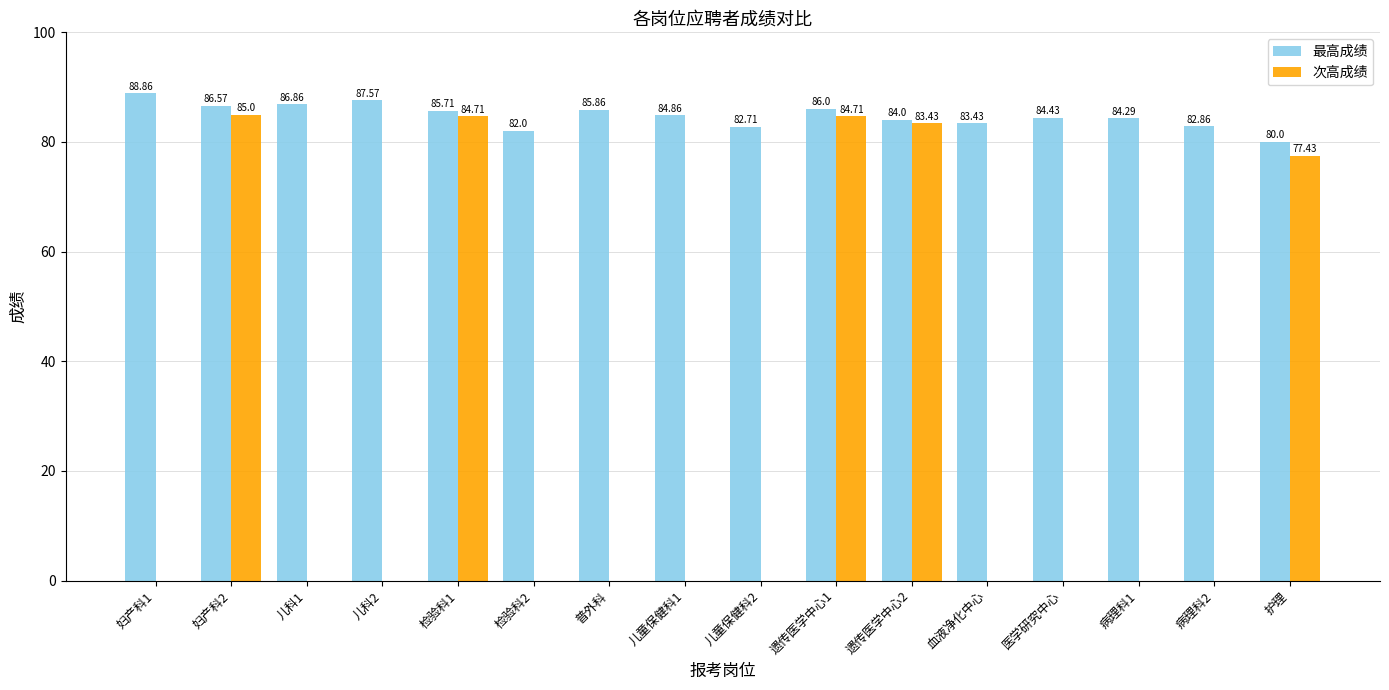

What is the sum of all 最高成绩 values?

1356.0